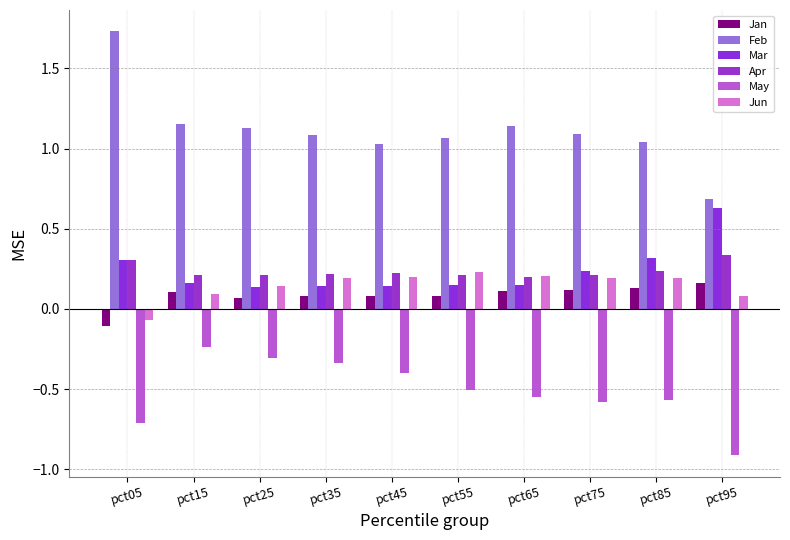

At which category does the chart reach its minimum across all series?

pct95